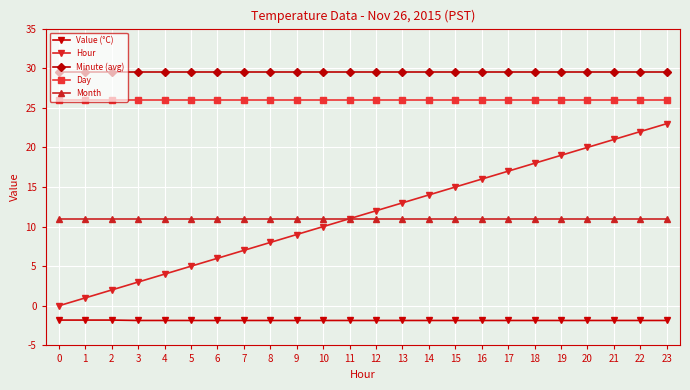

True or false: Hour and Value (°C) cross at least once.

False